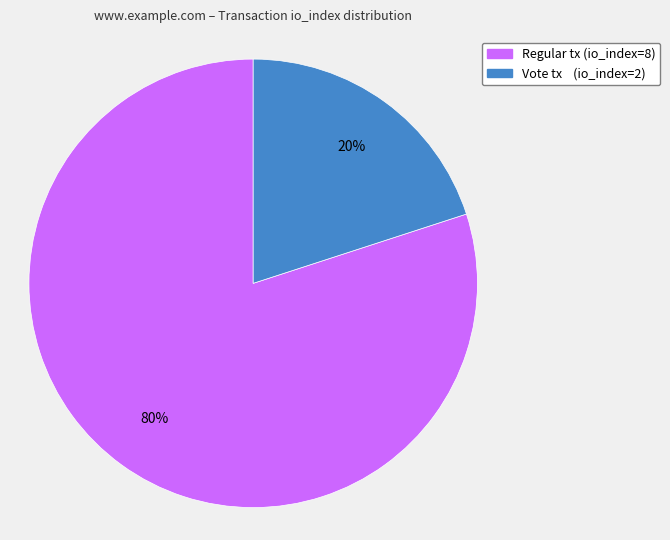

How many segments does this pie chart have?

2